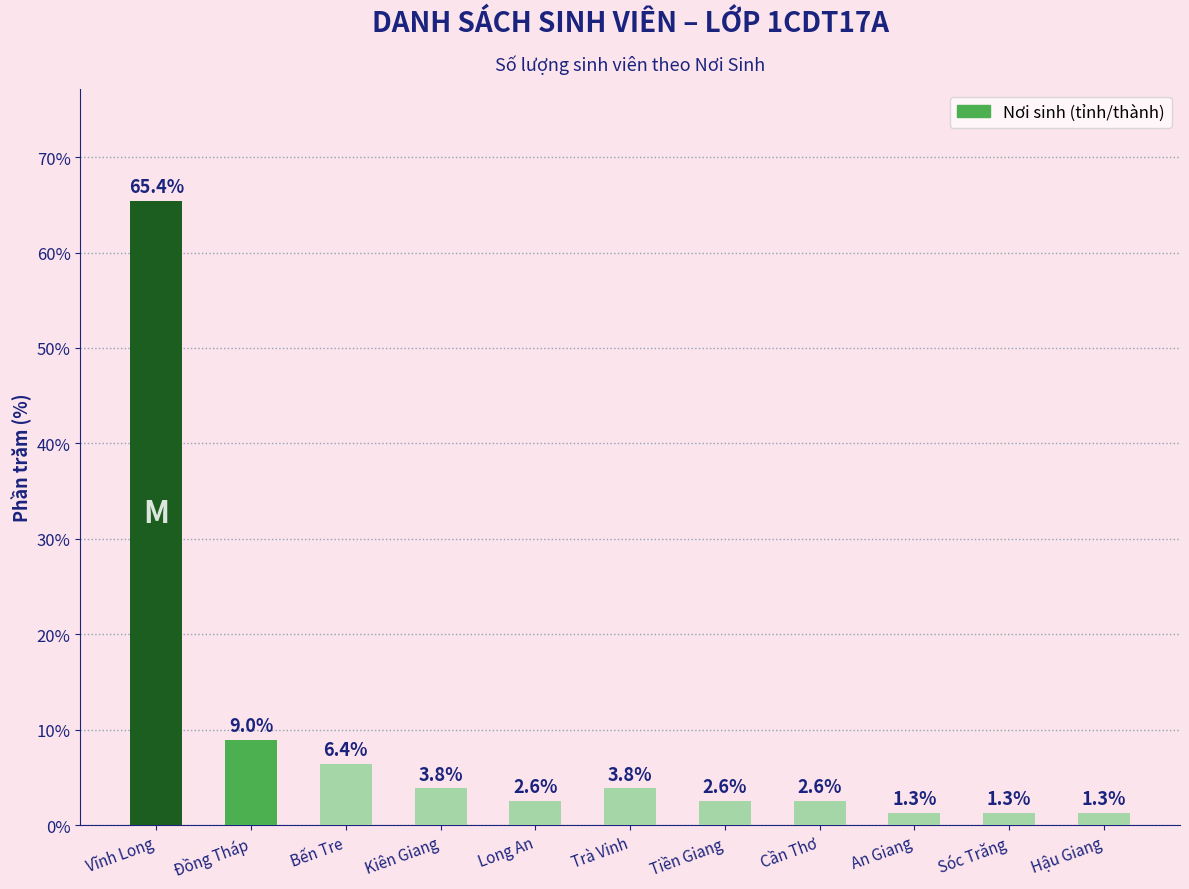

True or false: the data shows 65.4 at Vĩnh Long.

True